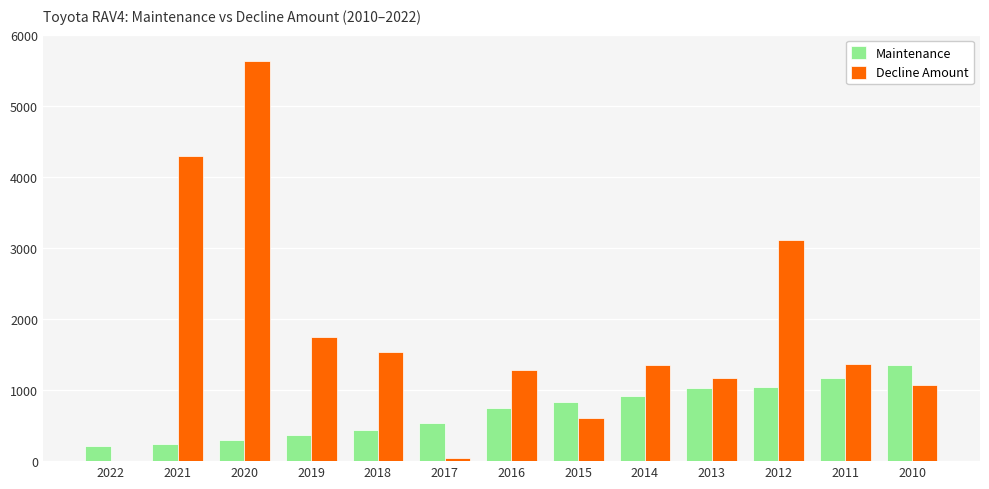

What are all the series names shown in the legend?

Maintenance, Decline Amount